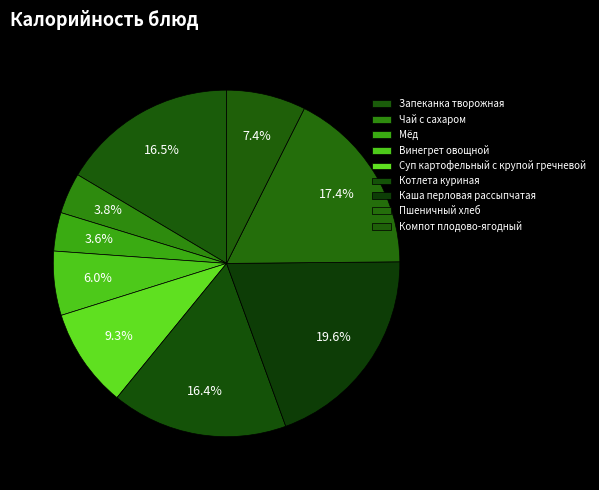

Which has a higher value, Винегрет овощной or Компот плодово-ягодный?

Компот плодово-ягодный